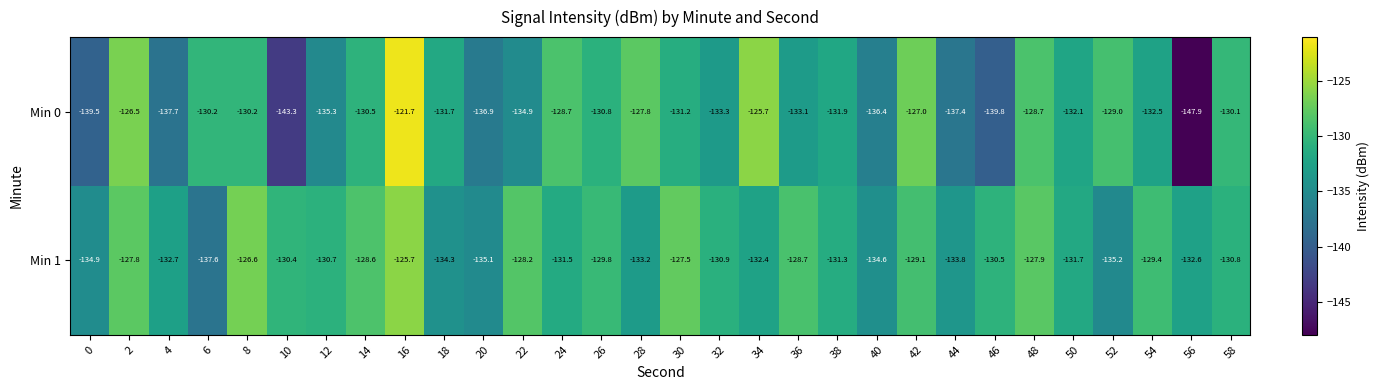

At which label is Min 0 closest to -134?

32